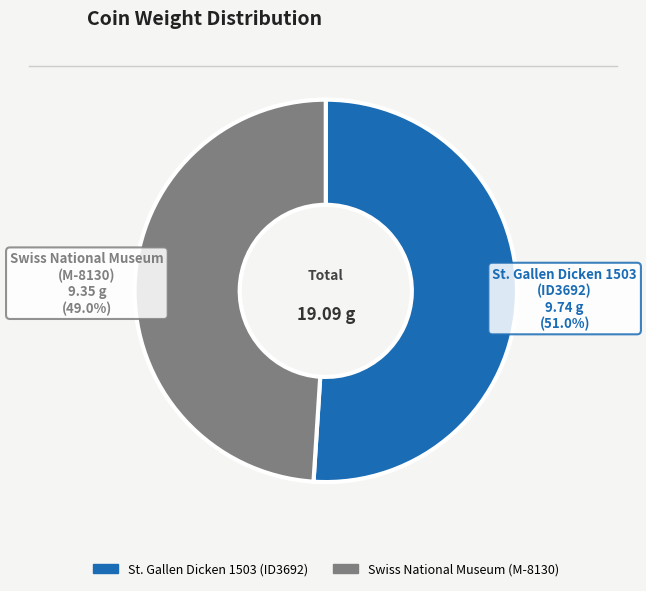

How many slices are in this pie chart?

2